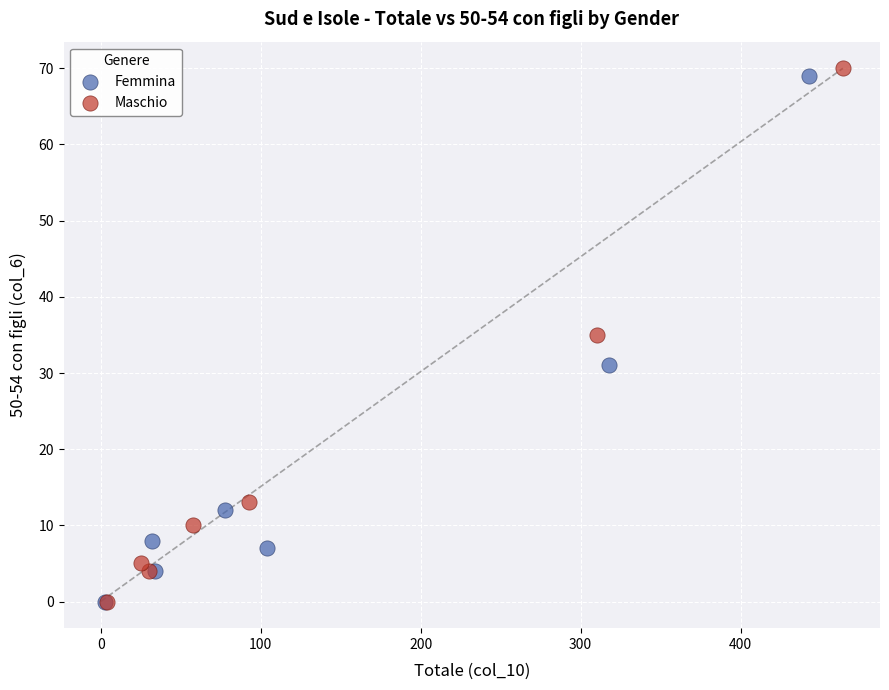

Which series has the largest Y range (max minus min)?

Maschio